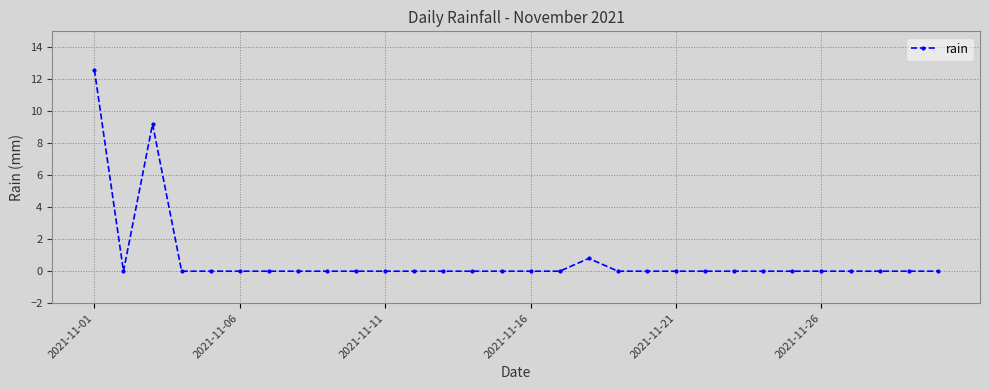

What is the difference between the second highest and minimum values?

9.2